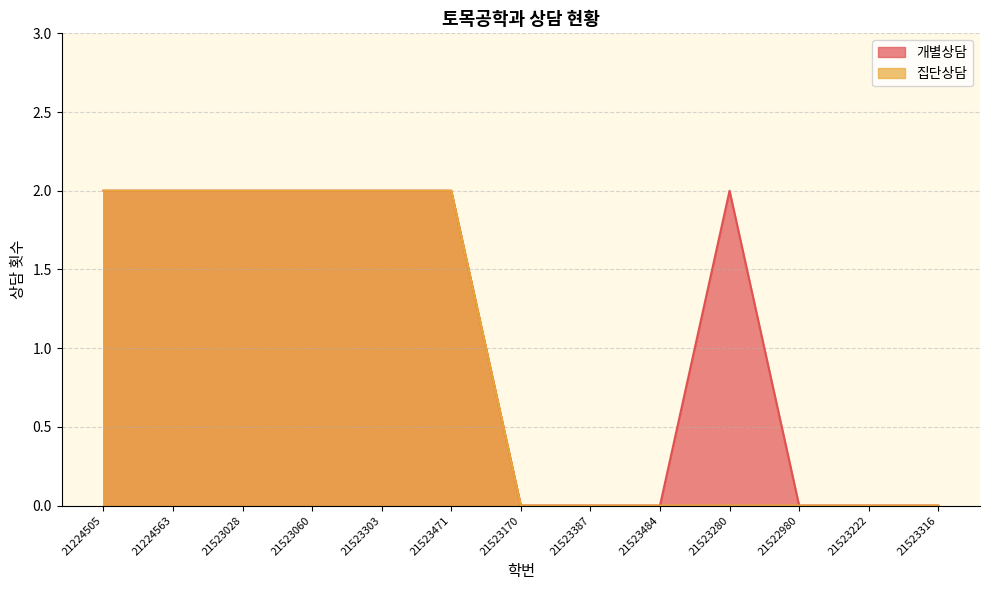

The 집단상담 series shows 2 at 21523303. True or false?

True